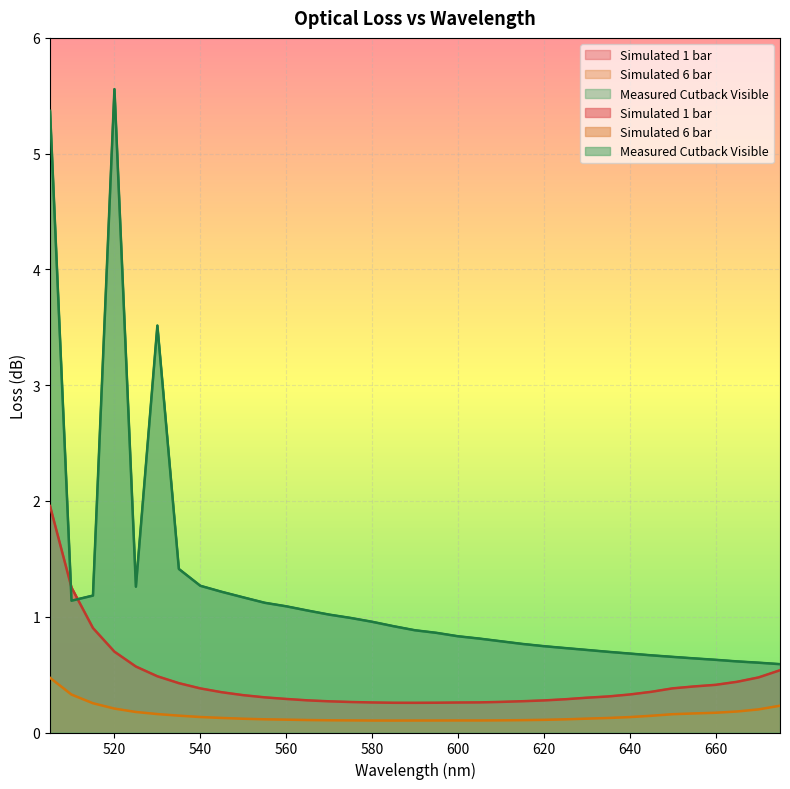

Which has a higher value, 585 or 620?

620